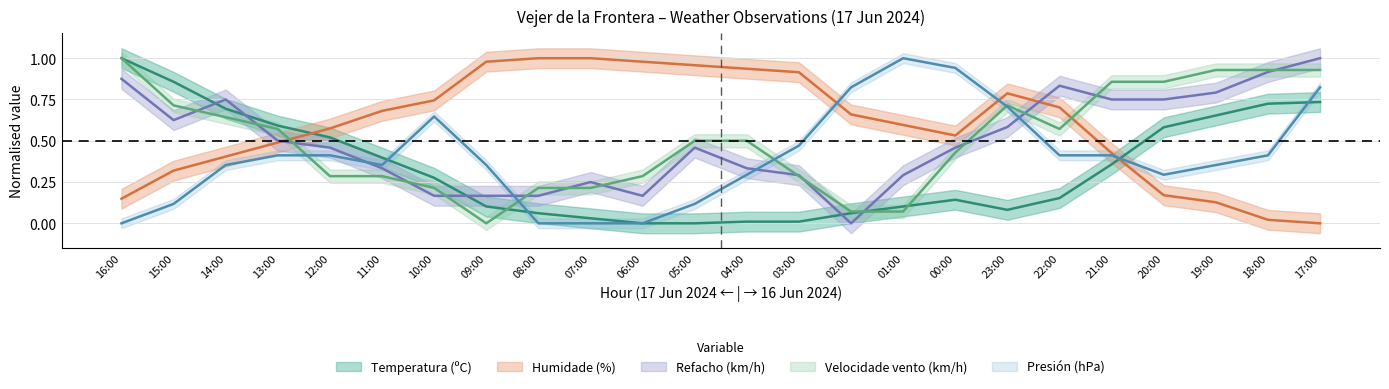

How many values in Humidade (%) are above zero?

23